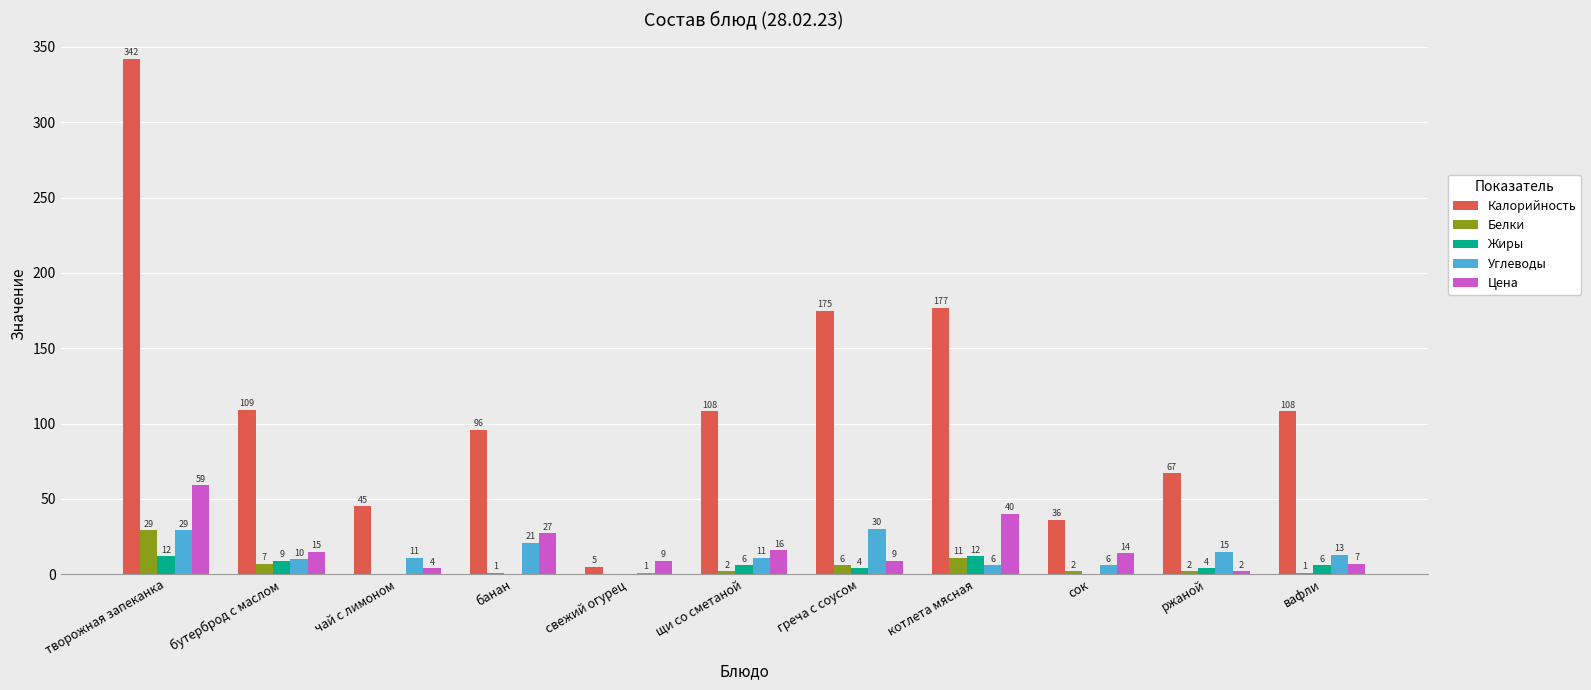

Is it true that Цена equals 9 at свежий огурец?

True